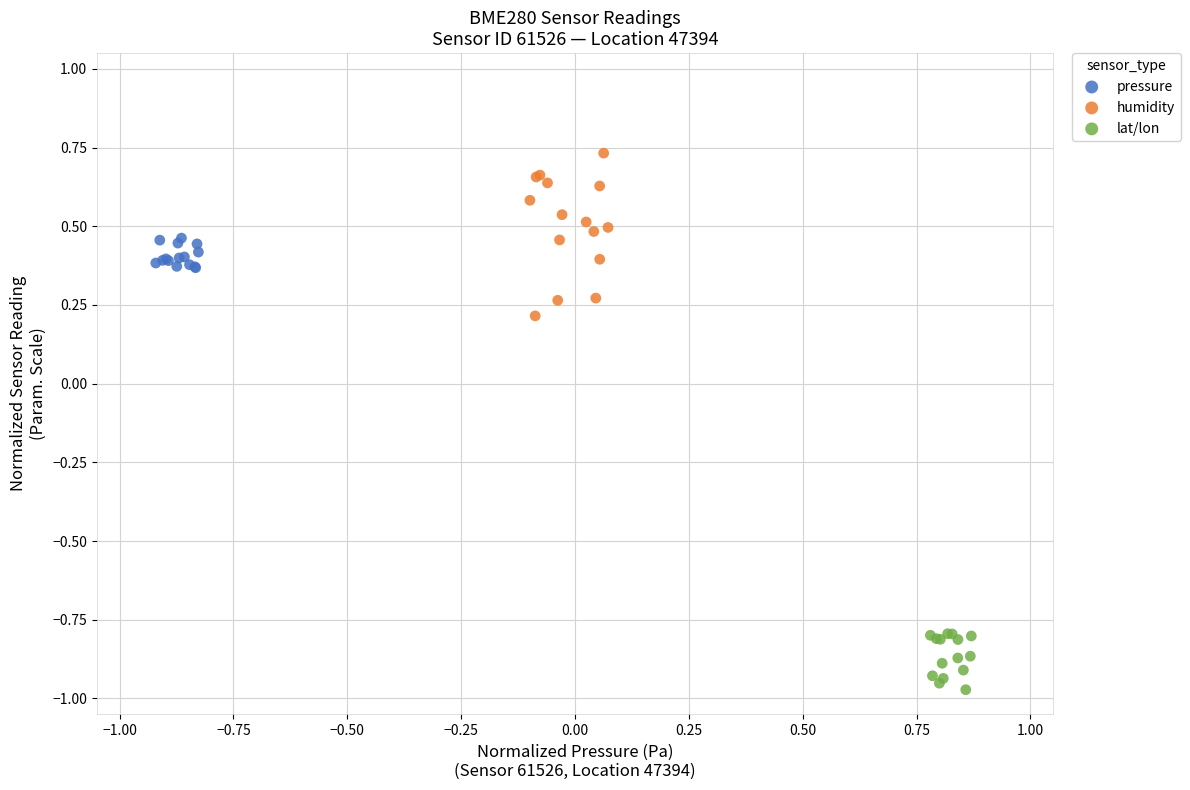

What are all the series names shown in the legend?

pressure, humidity, lat/lon